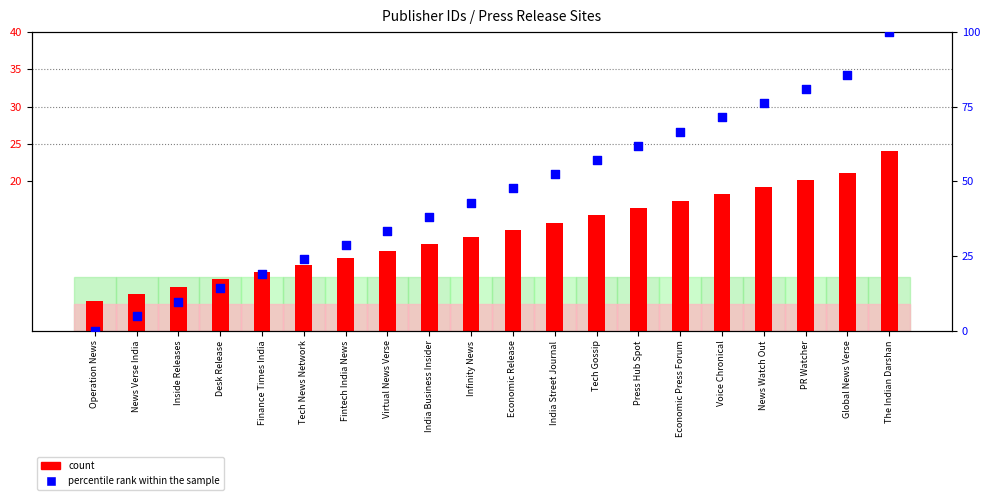

At which category is the sum across all series the highest?

The Indian Darshan